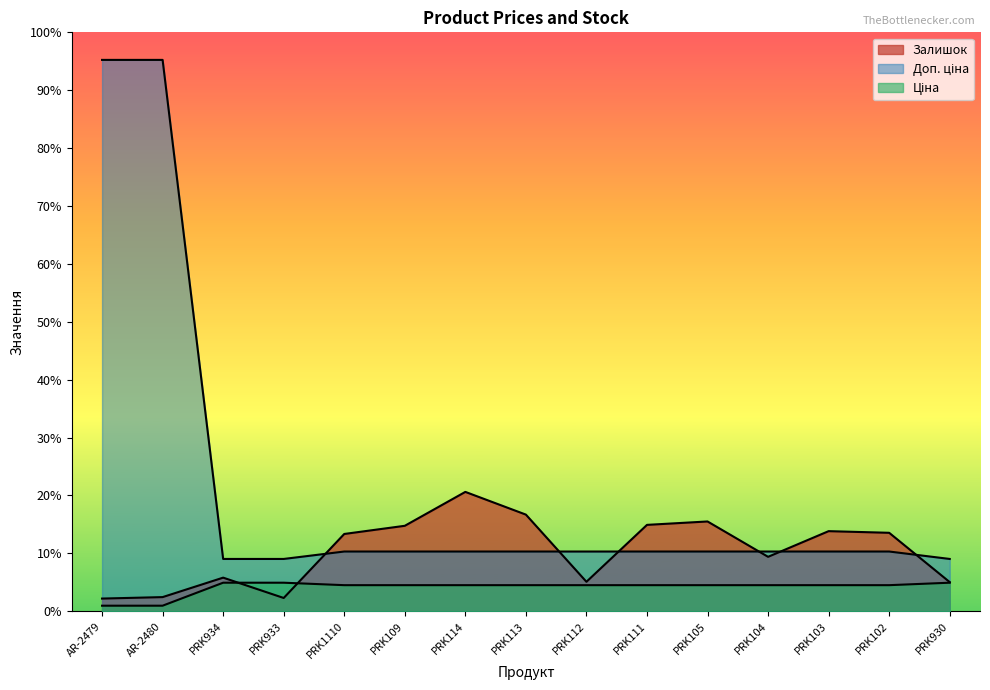

What is the sum of the Залишок values at PRK934 and PRK112?

1295.0